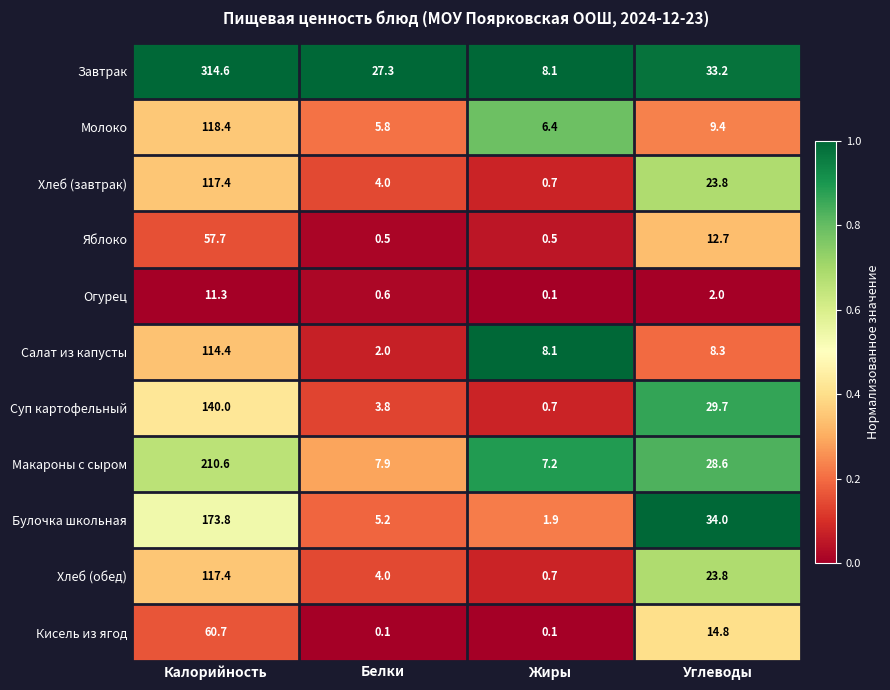

Which series changed the most between Калорийность and Белки?

Завтрак